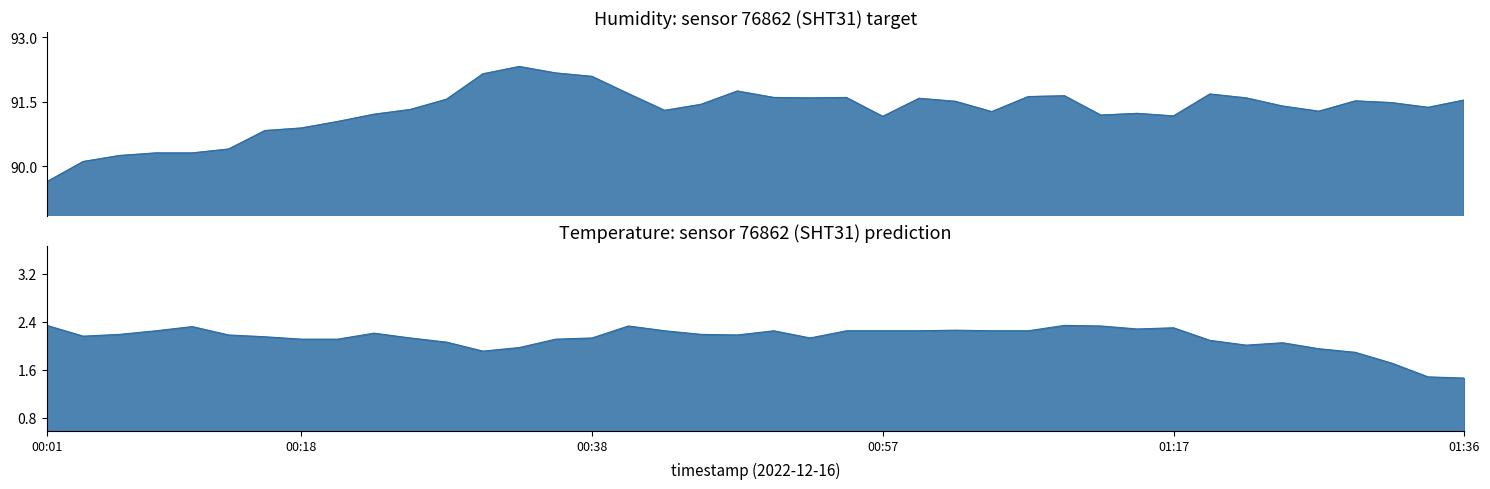

Reading left to right, what are all the values shown in this chart?

humidity: 89.6	90.1	90.2	90.3	90.3	90.4	90.8	90.9	91.0	91.2	91.3	91.6	92.2	92.3	92.2	92.1	91.7	91.3	91.4	91.8	91.6	91.6	91.6	91.2	91.6	91.5	91.3	91.6	91.6	91.2	91.2	91.2	91.7	91.6	91.4	91.3	91.5	91.5	91.4	91.5
temperature: 2.3	2.2	2.2	2.2	2.3	2.2	2.1	2.1	2.1	2.2	2.1	2.1	1.9	2.0	2.1	2.1	2.3	2.2	2.2	2.2	2.2	2.1	2.2	2.2	2.2	2.3	2.2	2.2	2.3	2.3	2.3	2.3	2.1	2.0	2.0	1.9	1.9	1.7	1.5	1.5